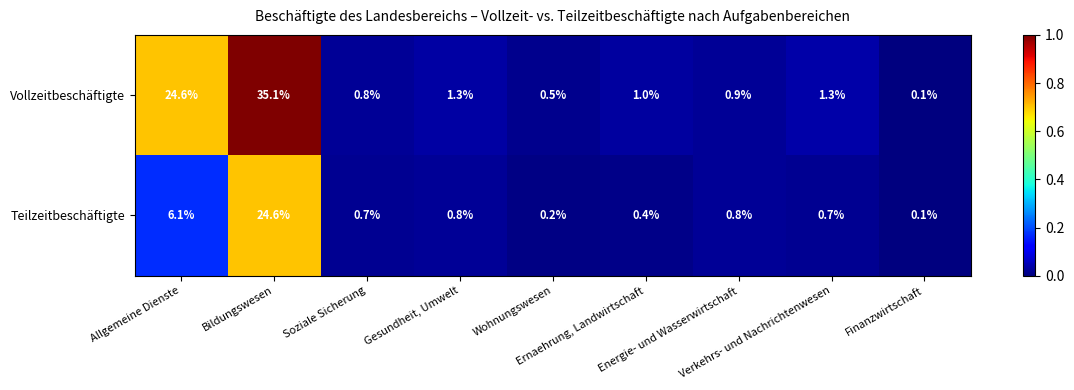

What is the total value across all series at Ernaehrung, Landwirtschaft?

1.4